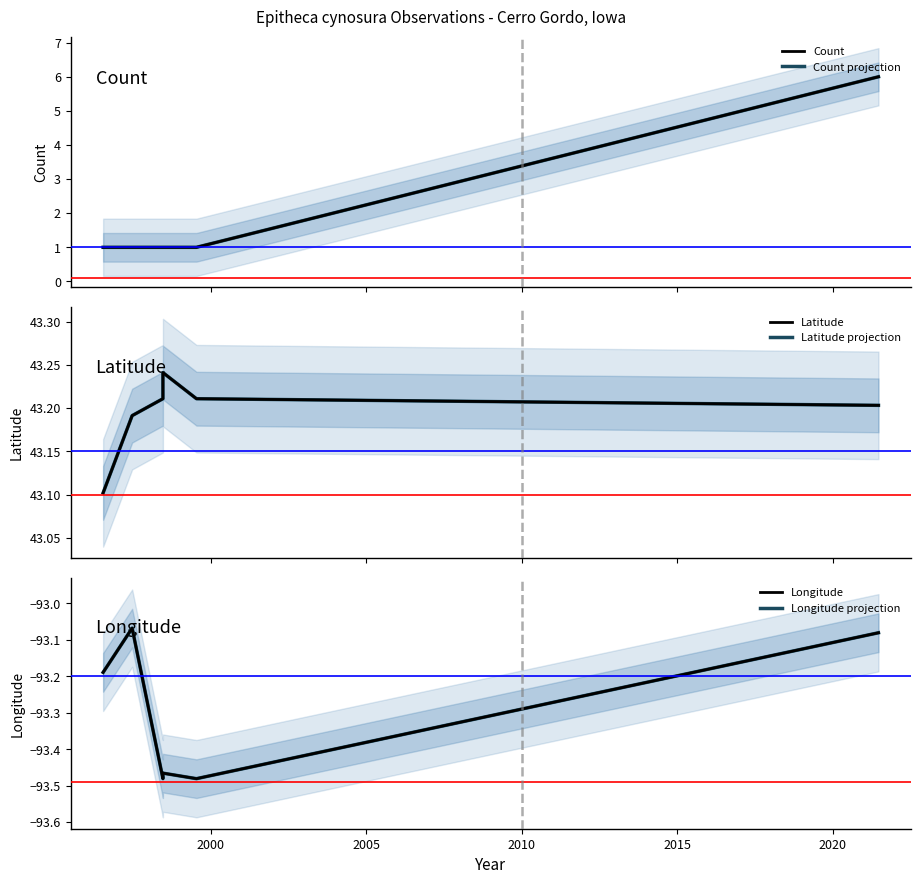

What is the highest value of the Count projection series?

6.0